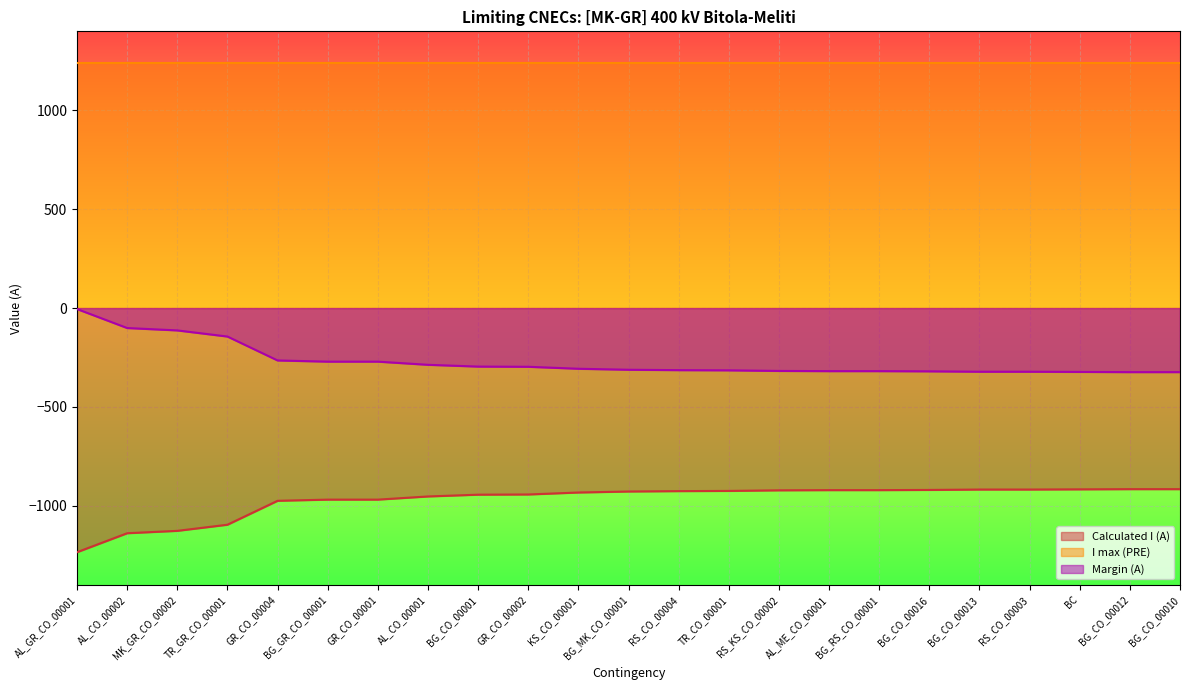

Between BG_CO_00001 and AL_CO_00001, which is larger?

BG_CO_00001